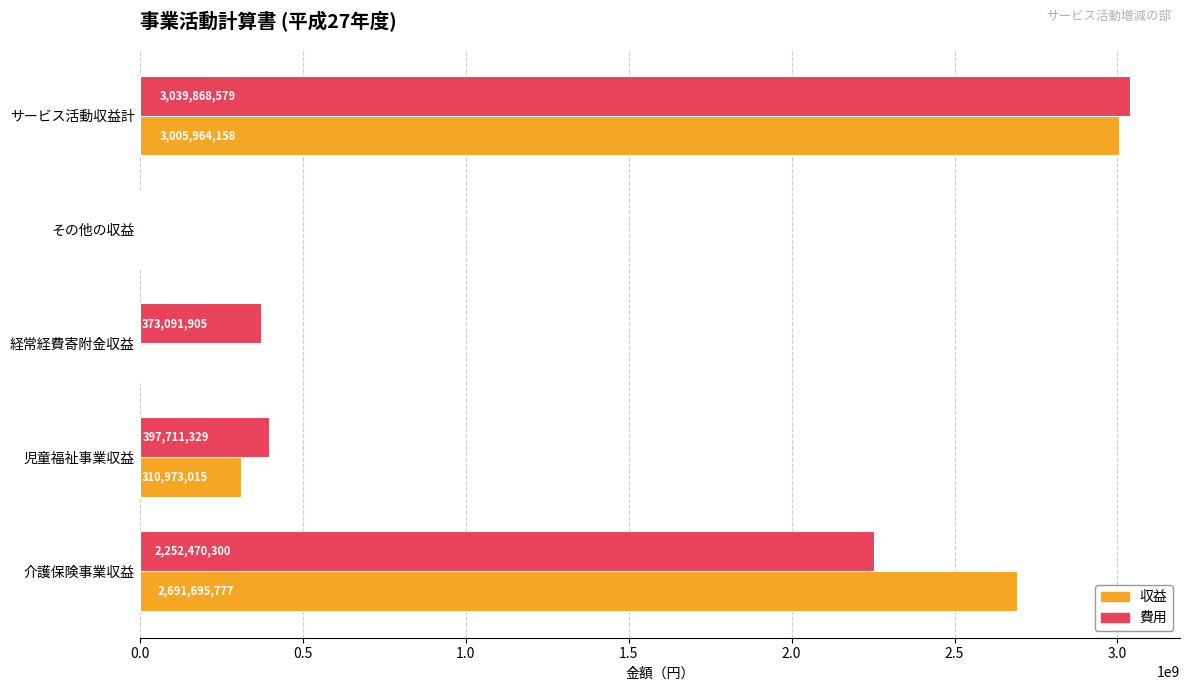

Is the value of 収益 at 児童福祉事業収益 greater than the value of 費用 at 介護保険事業収益?

No